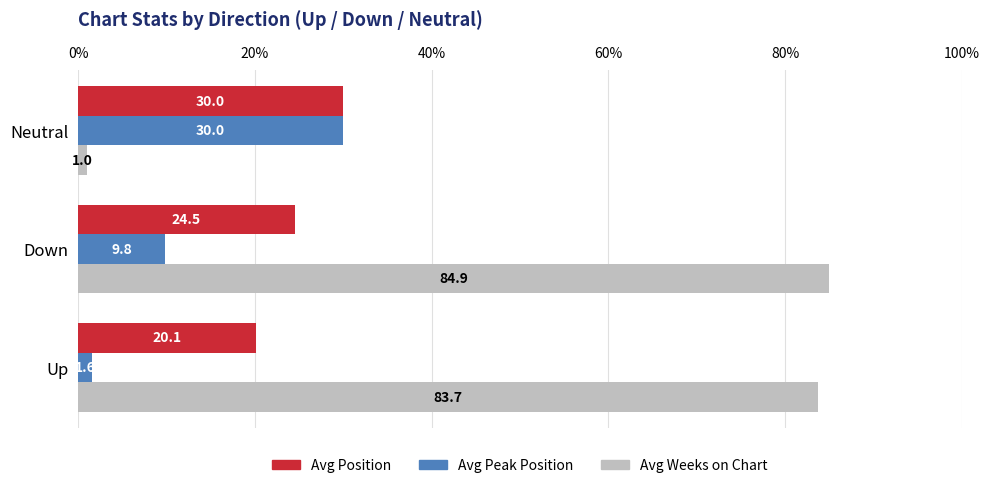

Rank the series at Up from lowest to highest value.

Avg Peak Position, Avg Position, Avg Weeks on Chart